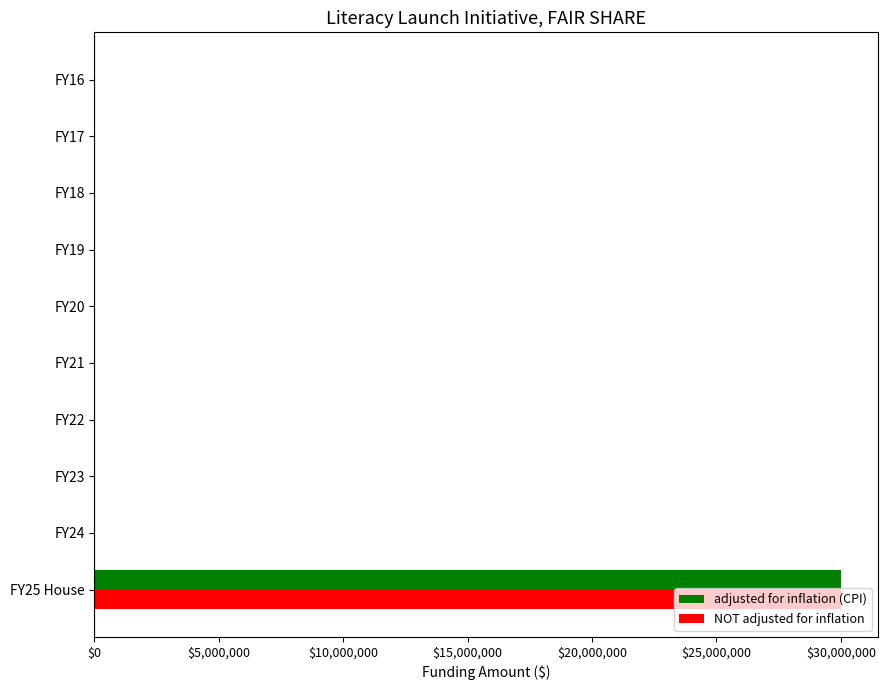

The value of NOT adjusted for inflation at FY25 House is 46653428. True or false?

False